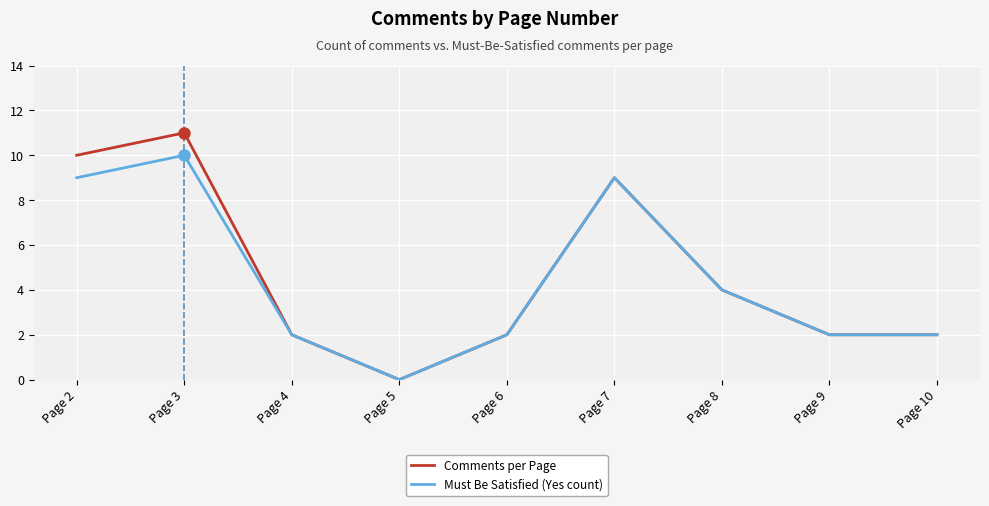

True or false: Must Be Satisfied (Yes count) has a value of 0 at Page 5.

True